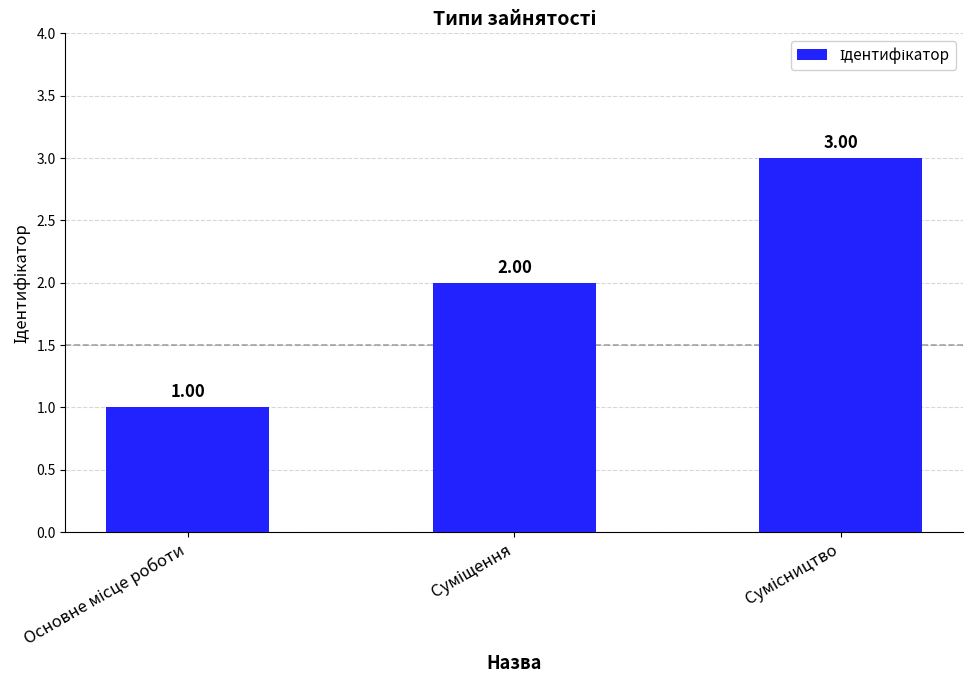

What is the sum of all values?

6